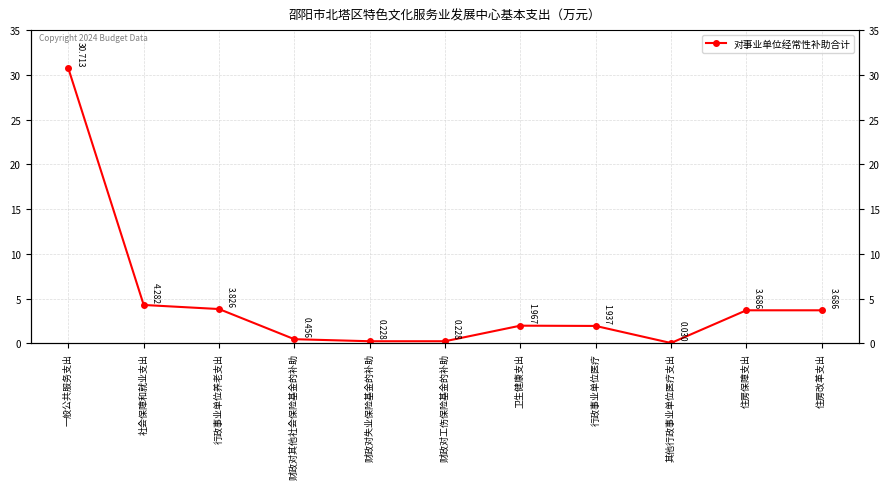

At which category does the data reach its first local valley?

其他行政事业单位医疗支出